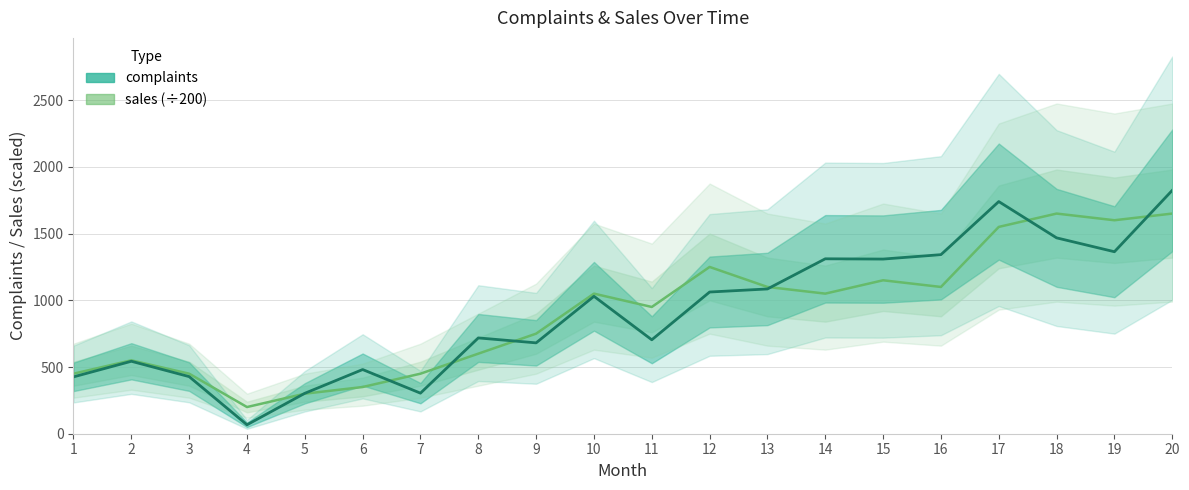

What is the average value of the sales series?

910